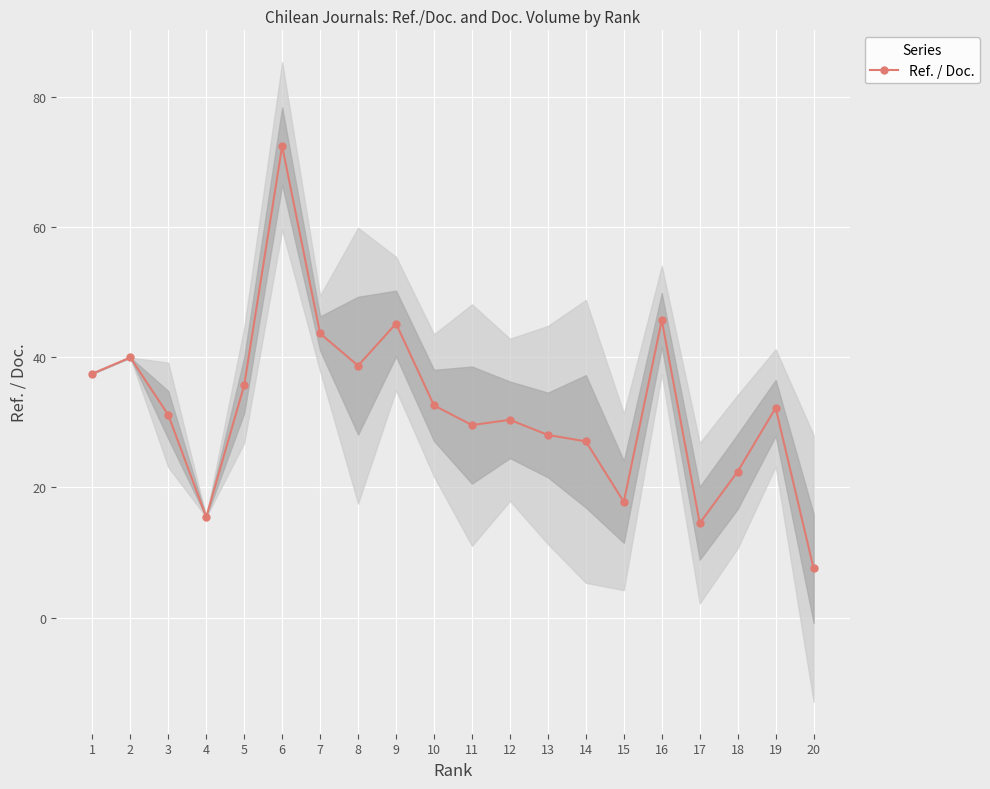

Count the number of data series in this chart.

1